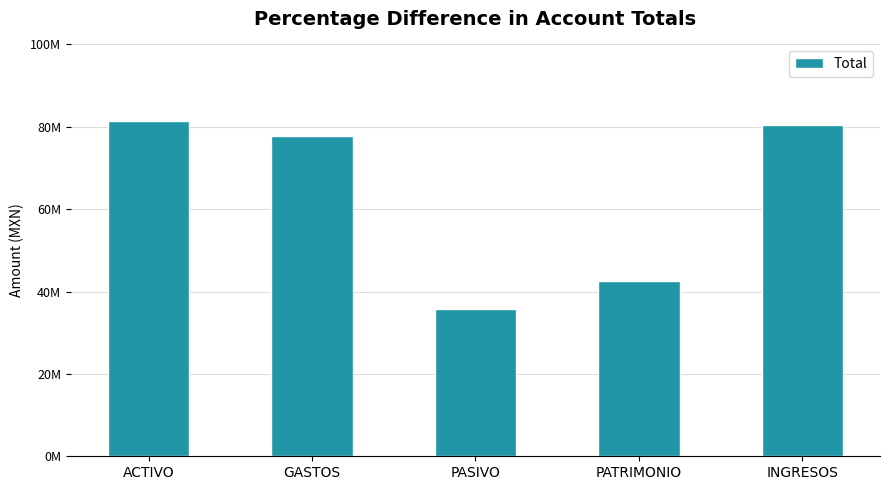

List the labels in order of value, smallest first.

PASIVO, PATRIMONIO, GASTOS, INGRESOS, ACTIVO